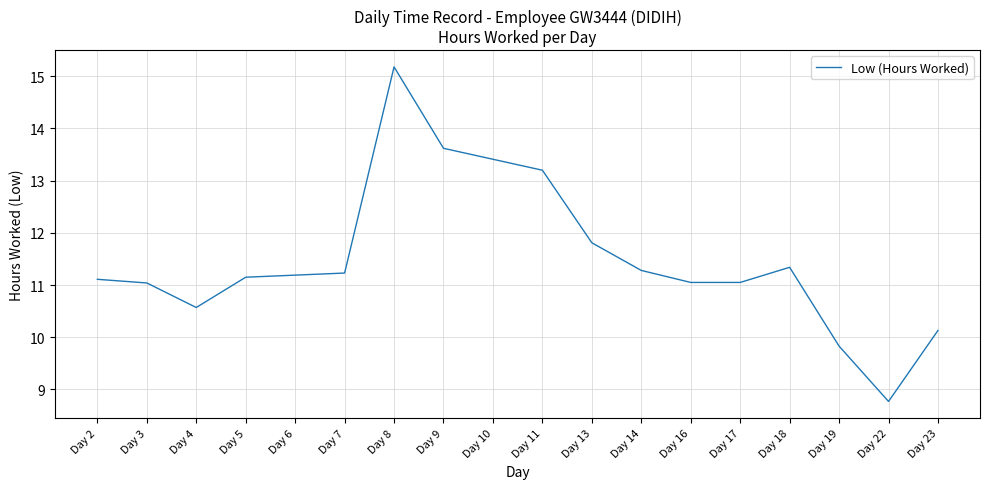

Which category has the lowest value across all series?

Day 22